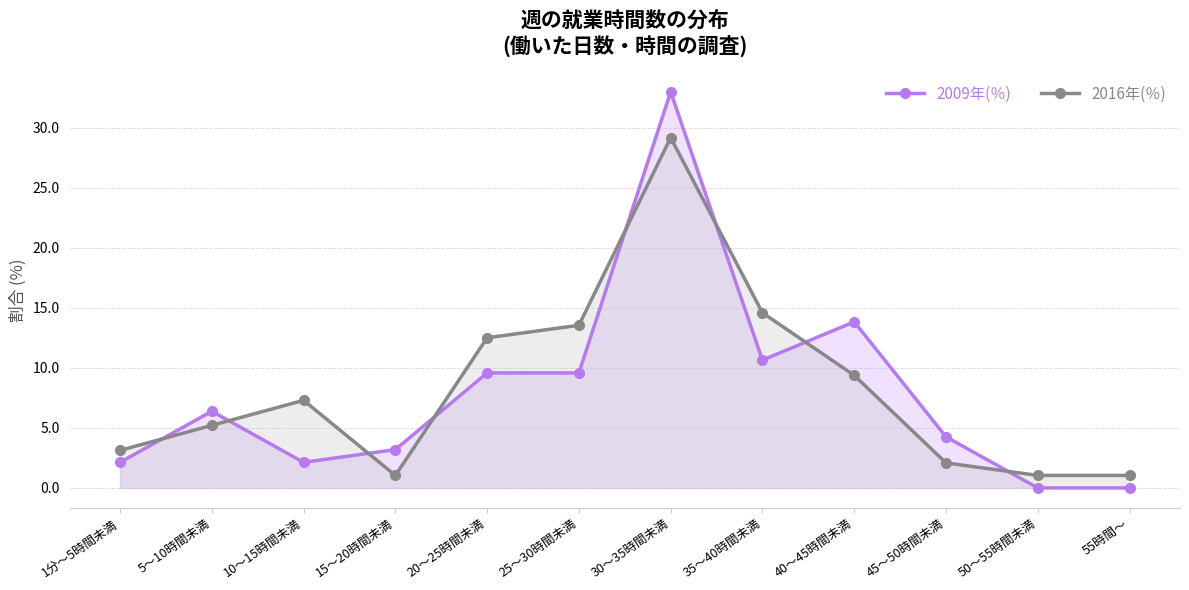

At how many categories does at least one series exceed 13?

4